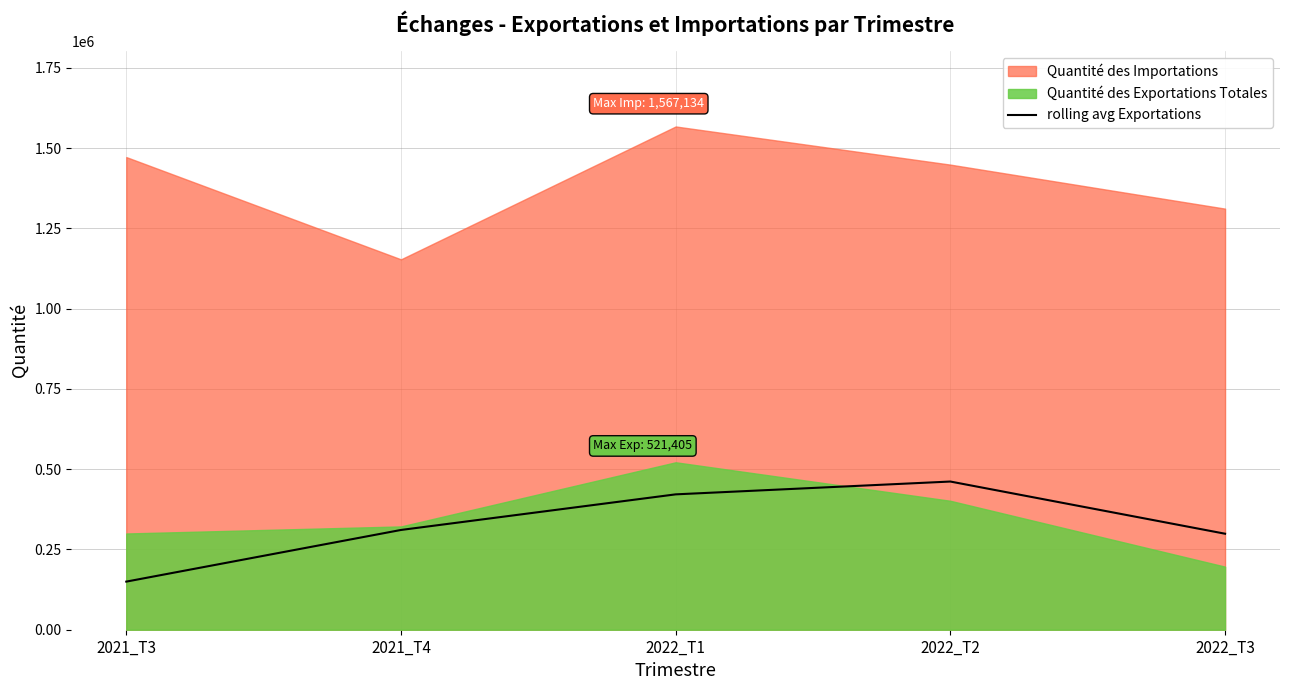

What is the sum of all values?

1642379.1